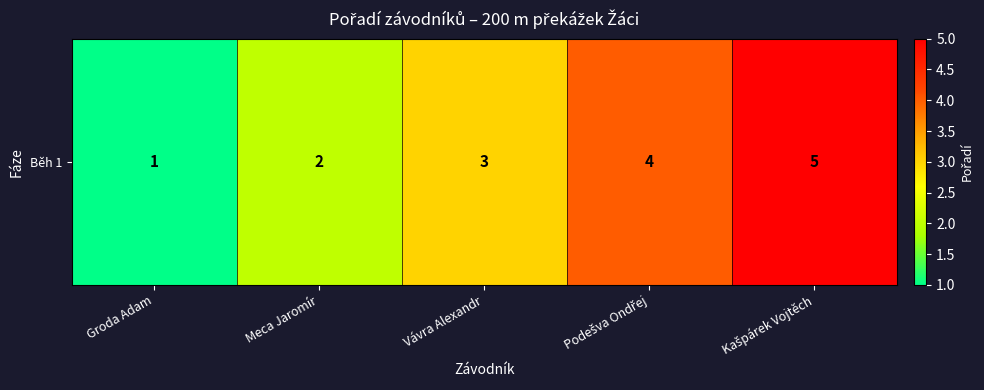

What is the difference between the values at Groda Adam and Kašpárek Vojtěch?

4